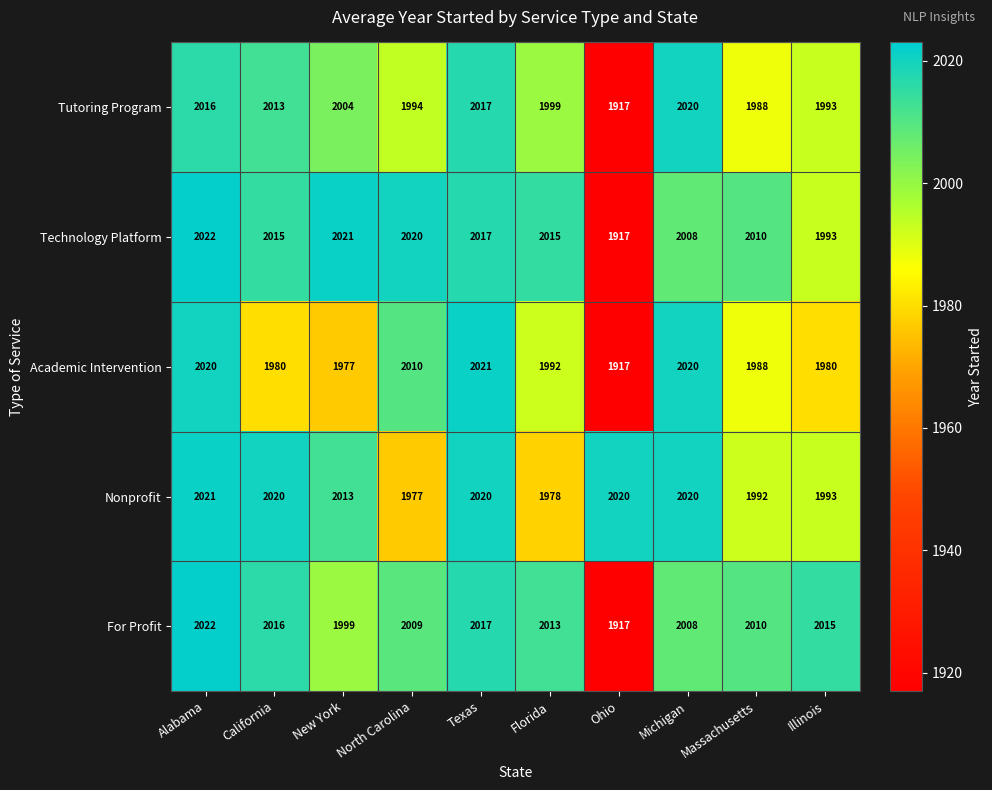

The Academic Intervention series shows 2021 at Texas. True or false?

True